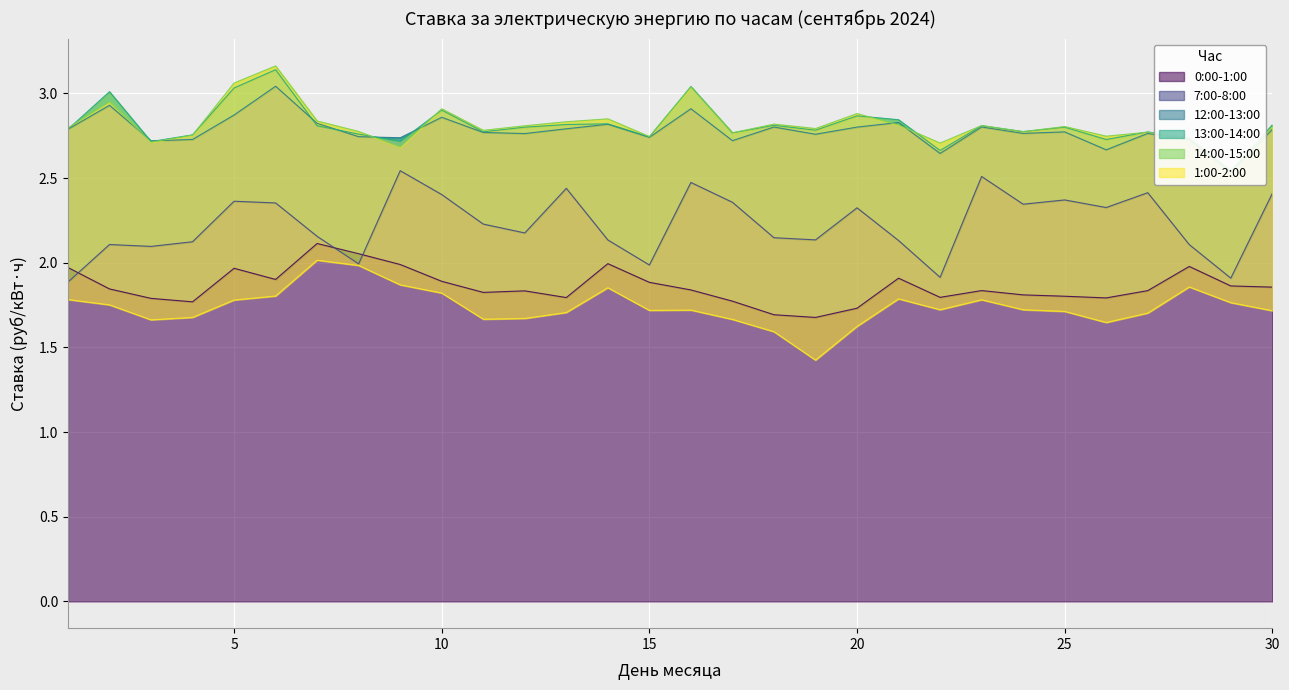

What is the highest value of the 13:00-14:00 series?

3.1